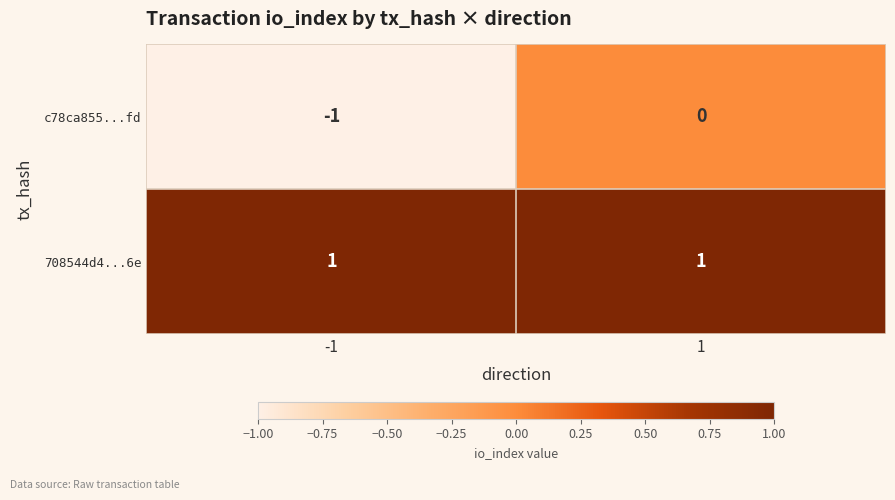

Reading left to right, extract all data points from this chart.

c78ca855...fd: -1	0
708544d4...6e: 1	1